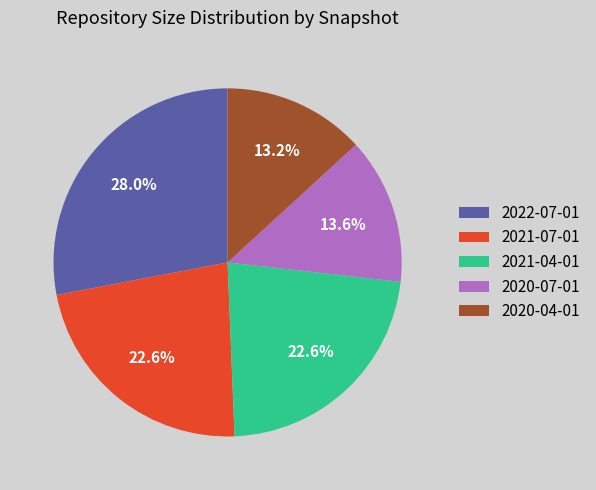

To the nearest percent, what is the average slice percentage?

20%